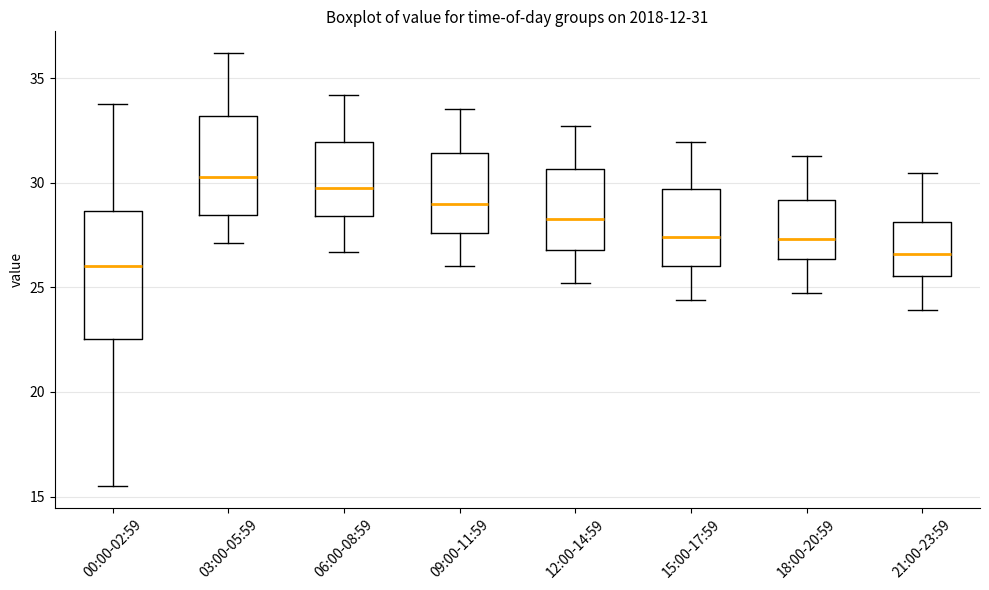

Which box has the highest median line?

03:00-05:59